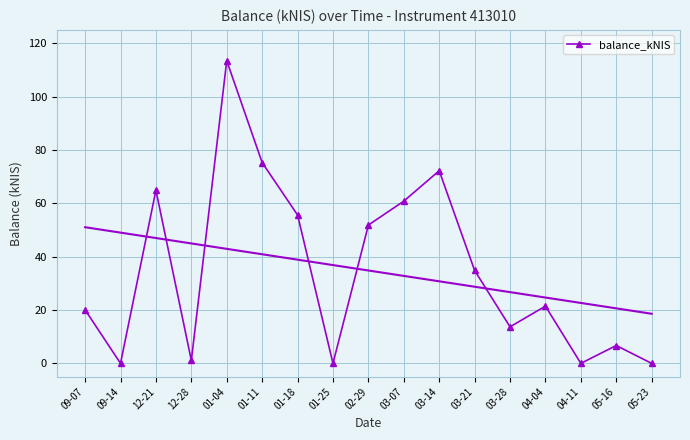

Where does the data first go above 21?

12-21